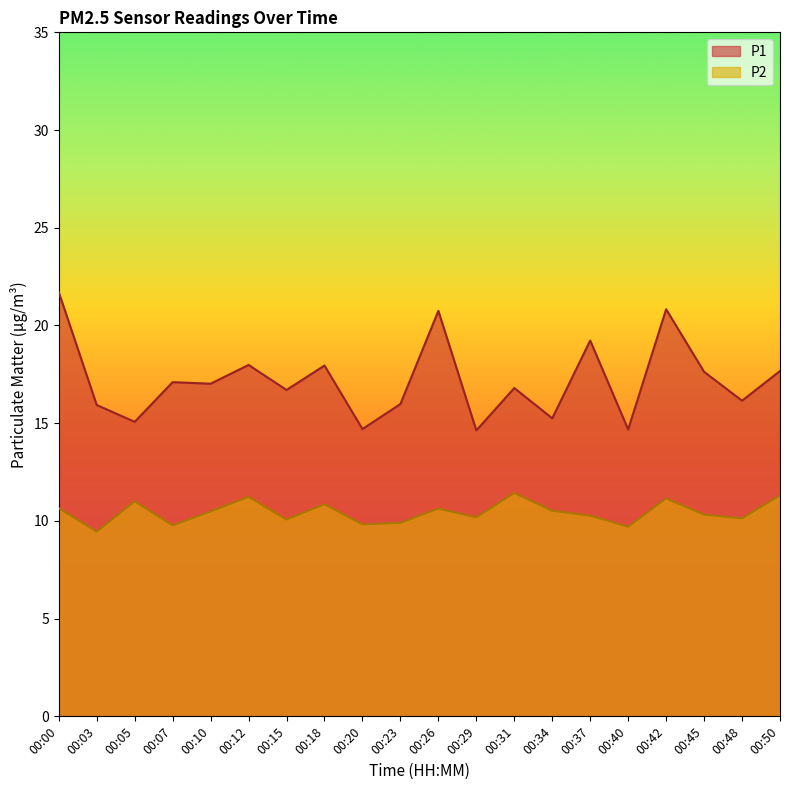

How many interior local peaks does the P1 series have?

7